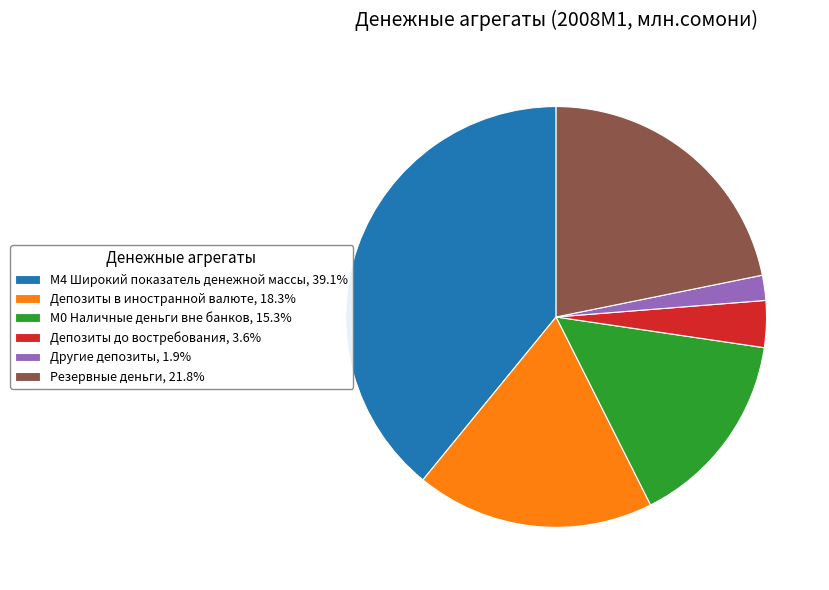

Does Депозиты до востребования, 3.6% account for over 50% of the chart?

No